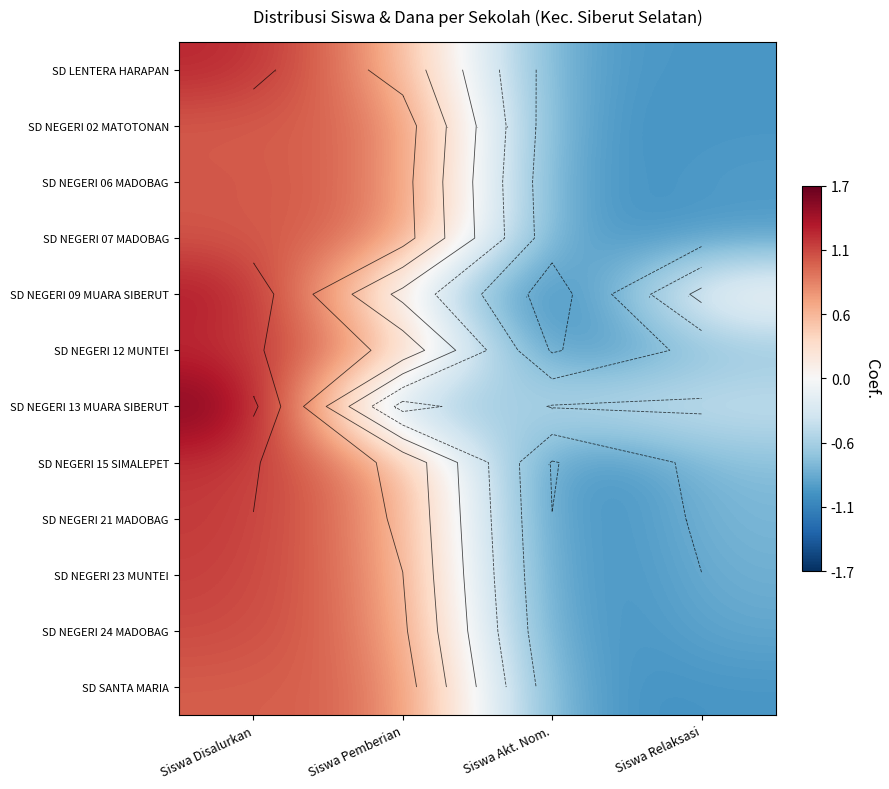

What is the minimum value for SD NEGERI 24 MADOBAG?

-1.1